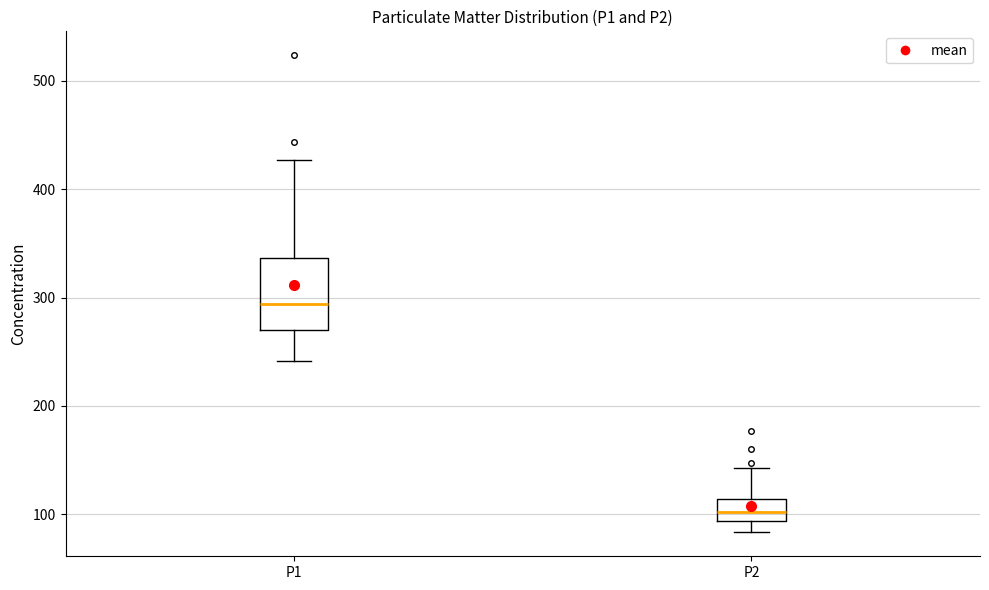

Reading left to right, transcribe this box plot: for each box, give where its median line is, the range the box spans, and where its two whiskers end, as read against the y-axis. The values are not printed on the chart, so give them approximately, as read against the axis.

P1: median 290, box 270 to 340, whiskers 240 to 430
P2: median 100, box 90 to 110, whiskers 80 to 140